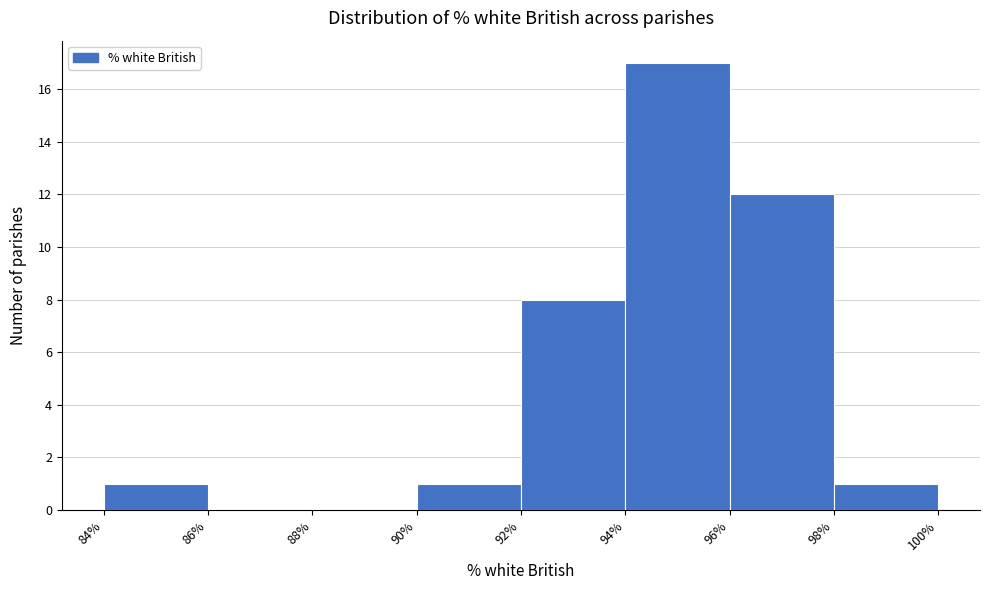

What is the height of the bar covering 98% to 100% on the x-axis? The values are not printed on the chart, so give them approximately, as read against the axis.

1